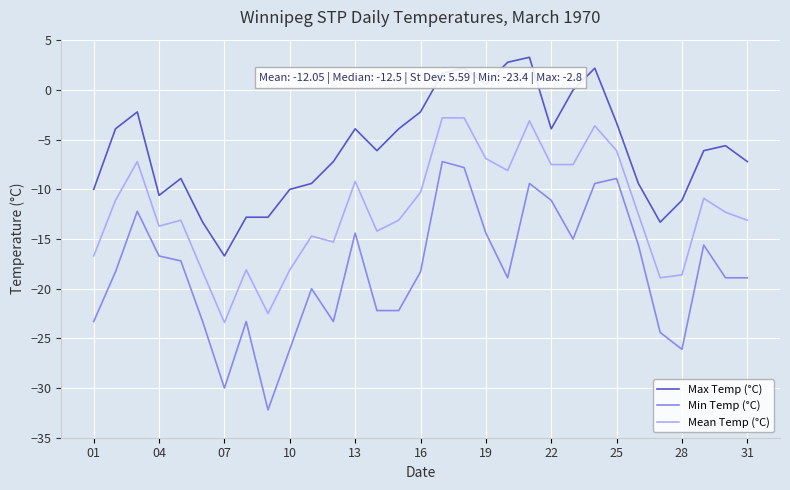

What is the difference between the maximum and minimum values in the Mean Temp (°C) series?

20.6